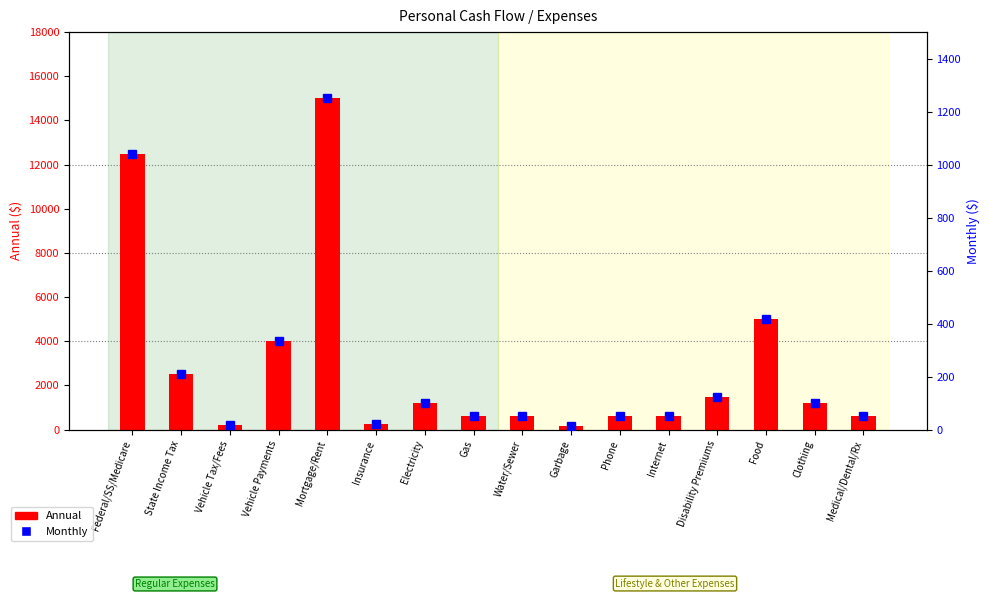

What is the label of the 13th bar from the left?

Disability Premiums